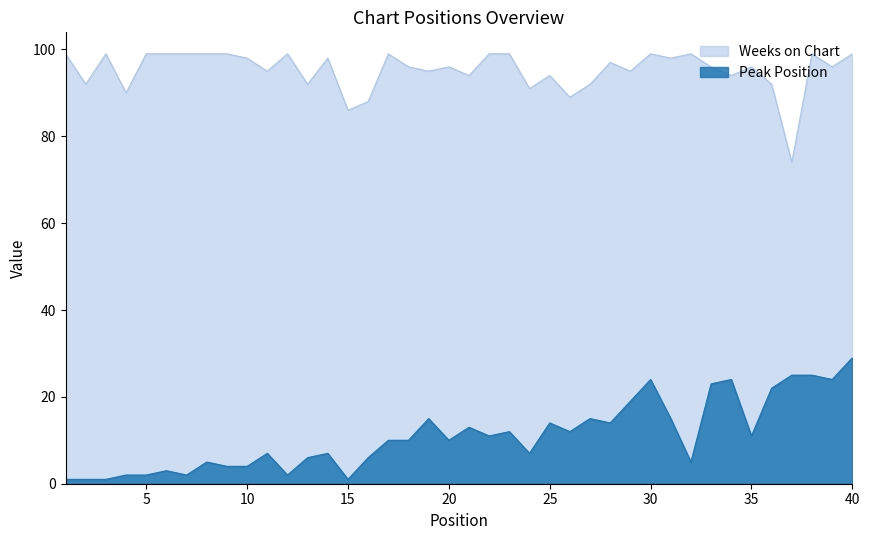

Between 36 and 33, which is larger?

33